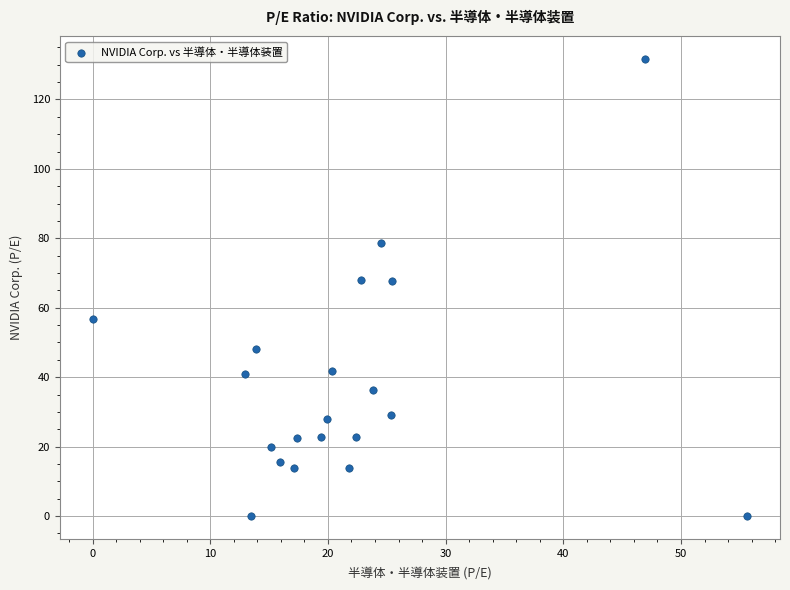

What is the range of Y values (max minus min)?

131.7